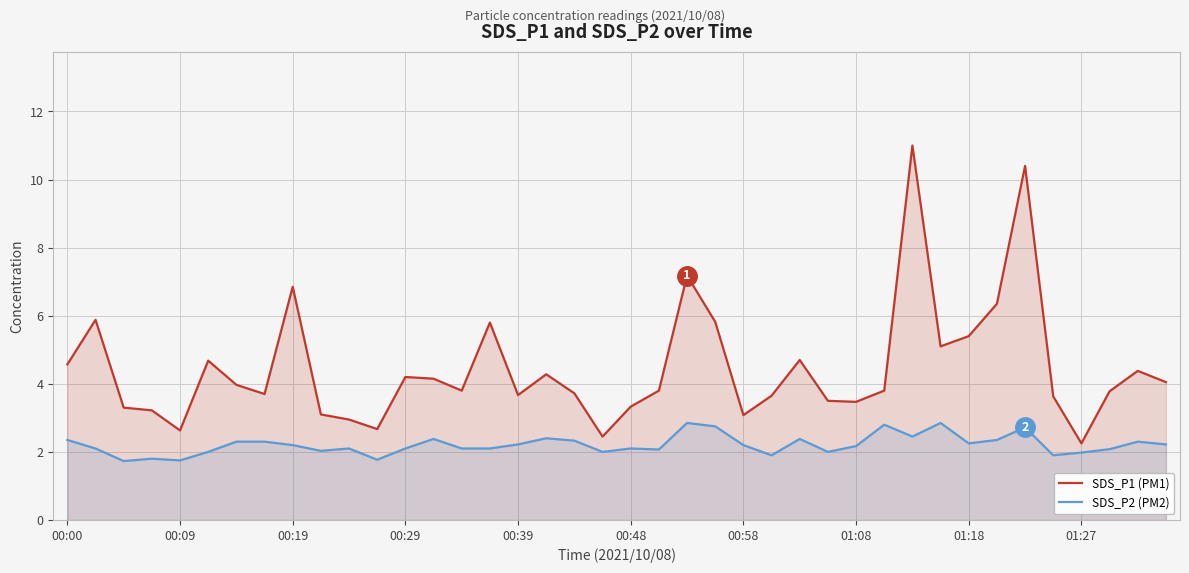

Which category has the highest value in the SDS_P2 (PM2) series?

22